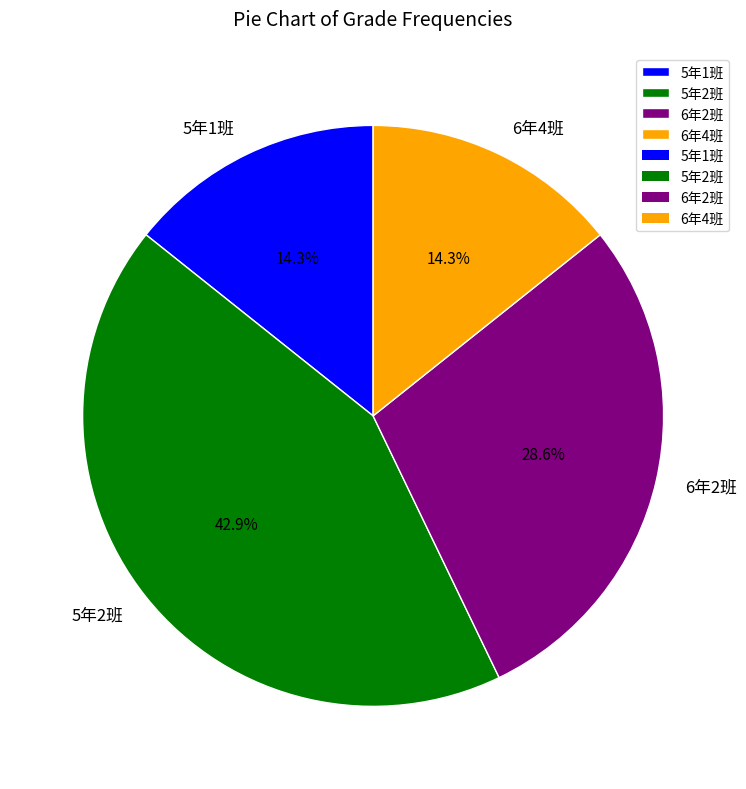

To the nearest percent, what is the combined percentage of 6年2班 and 5年2班?

71%